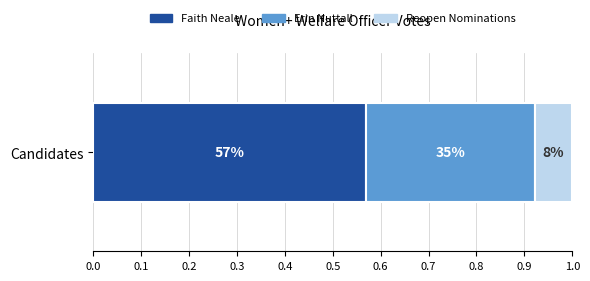

What are all the series names shown in the legend?

Faith Neale, Erin Nuttall, Reopen Nominations